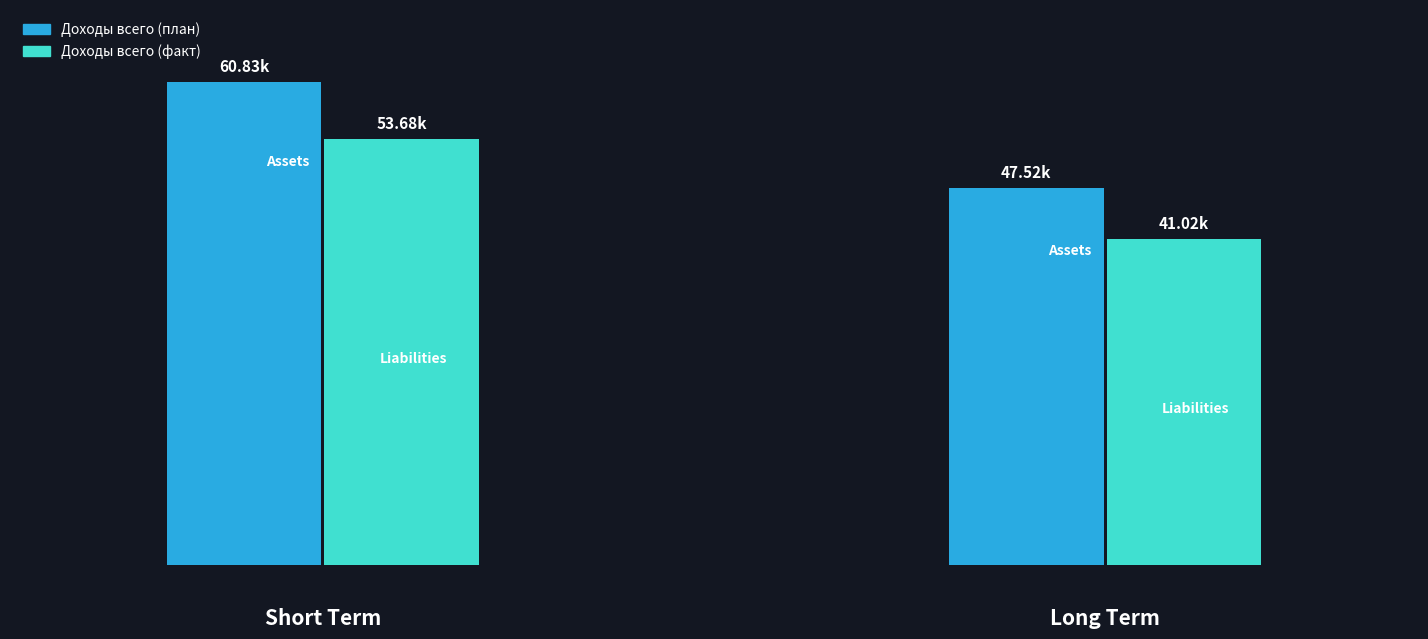

True or false: Доходы всего (план) has a value of 2485.6 at Москакасинское.

False